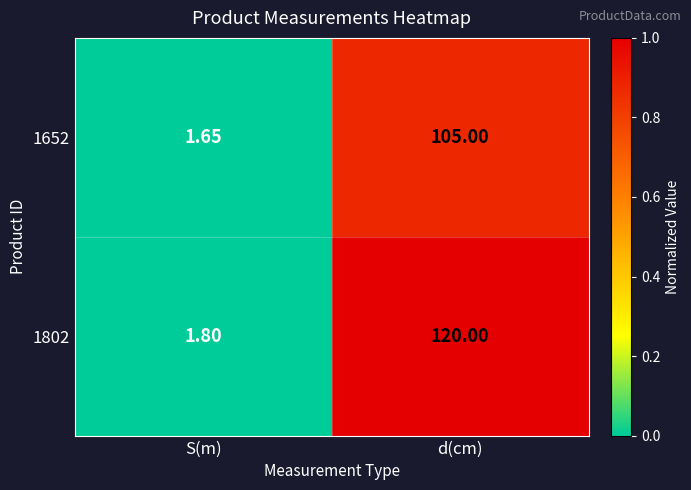

Which category has the lowest value in the 1802 series?

S(m)